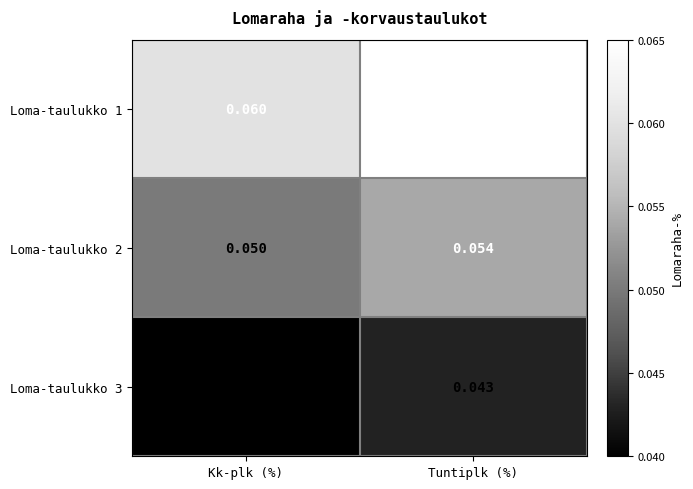

How many categories are shown in the chart?

2